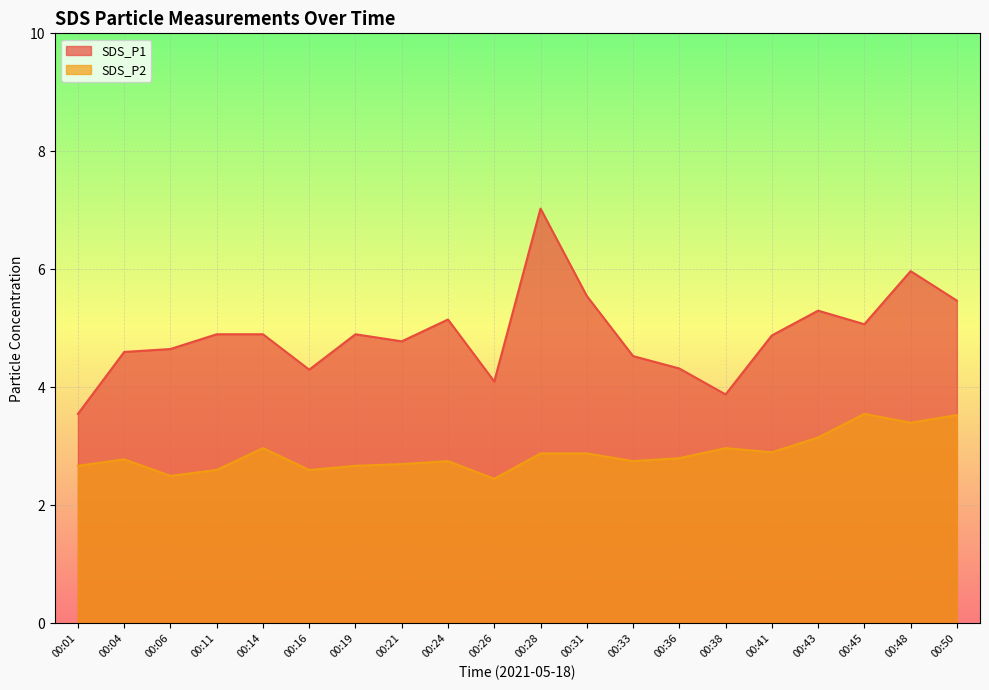

Does the chart display data point markers on the line(s)?

No